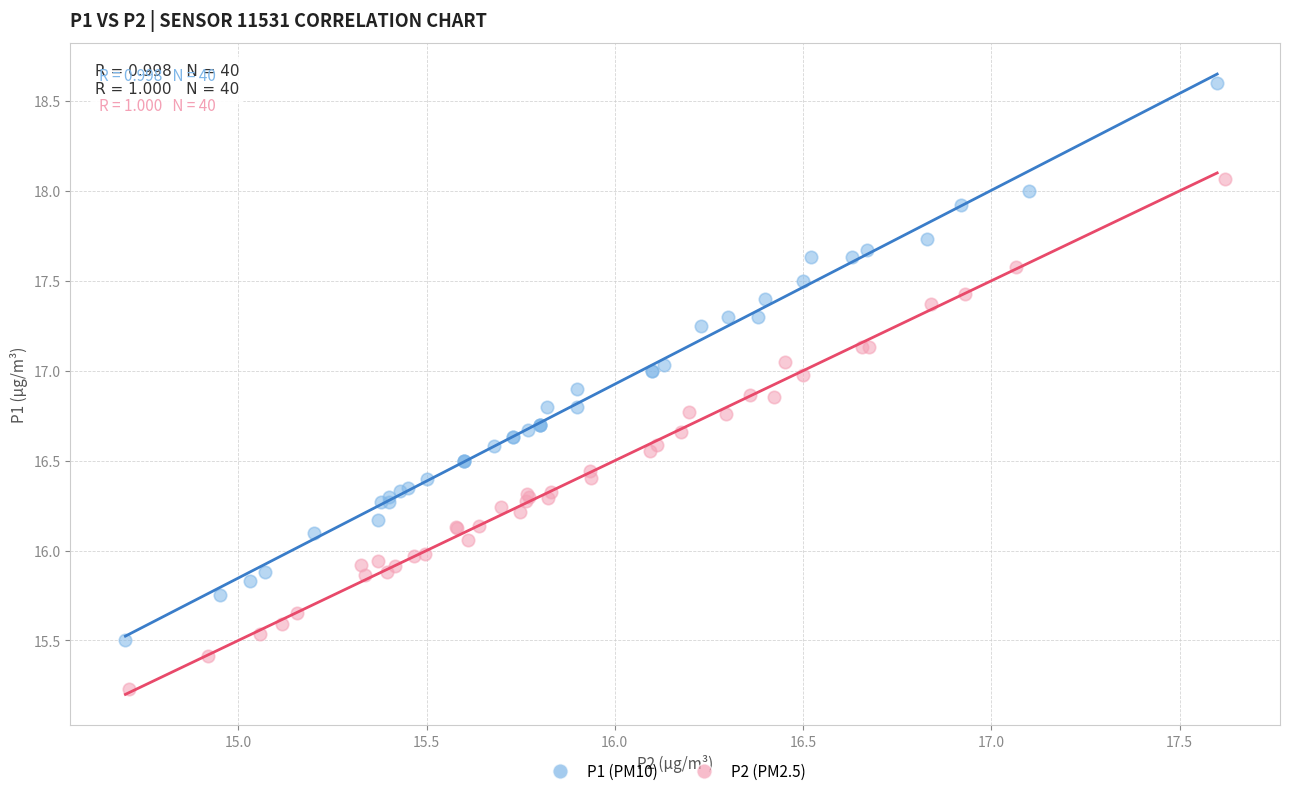

Which series has the widest spread of Y values?

P1 (PM10)